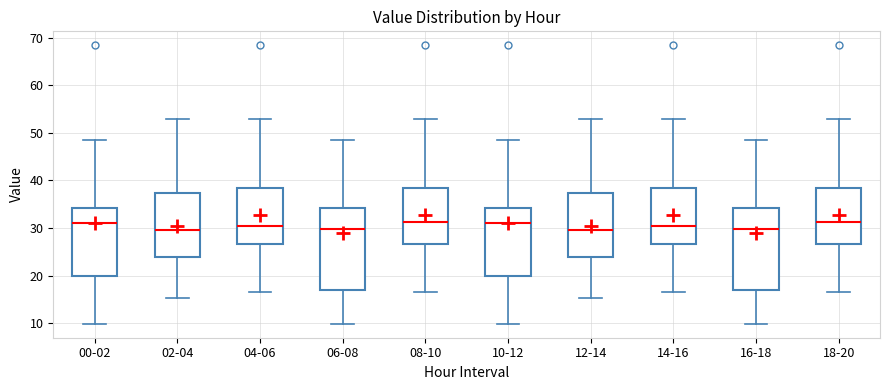

Where does the lower whisker of the box for 12-14 end on the y-axis? The values are not printed on the chart, so give them approximately, as read against the axis.

15